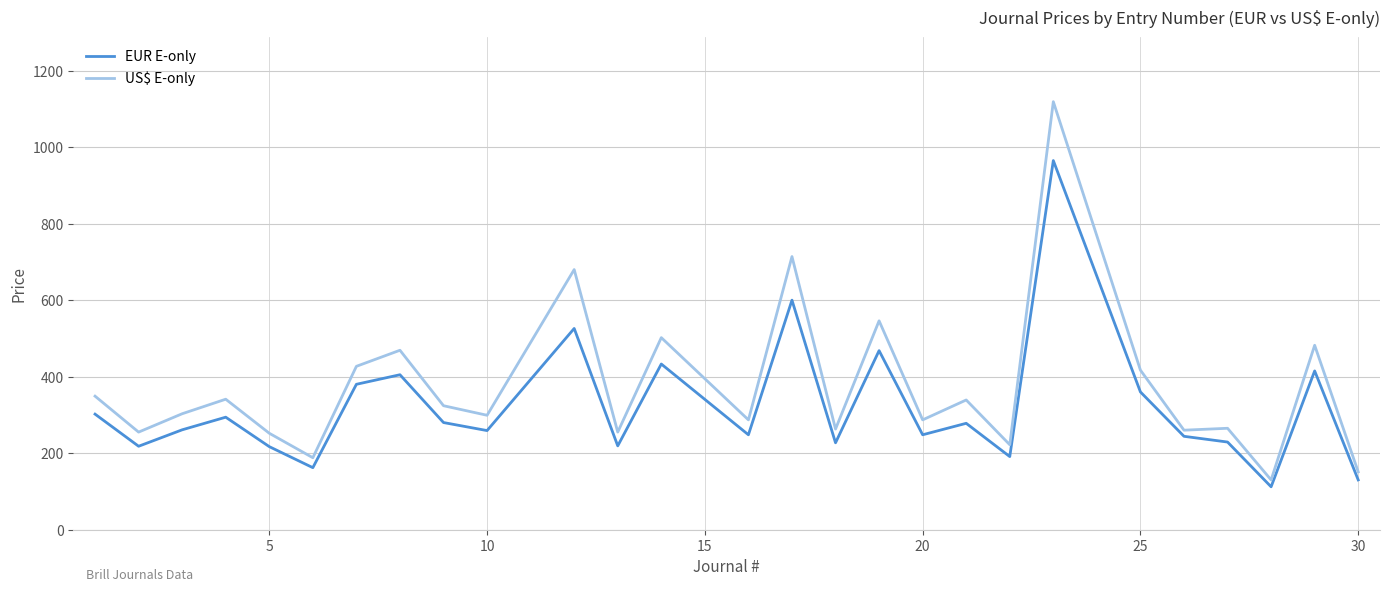

List the series in order of their peak value, highest first.

US$ E-only, EUR E-only